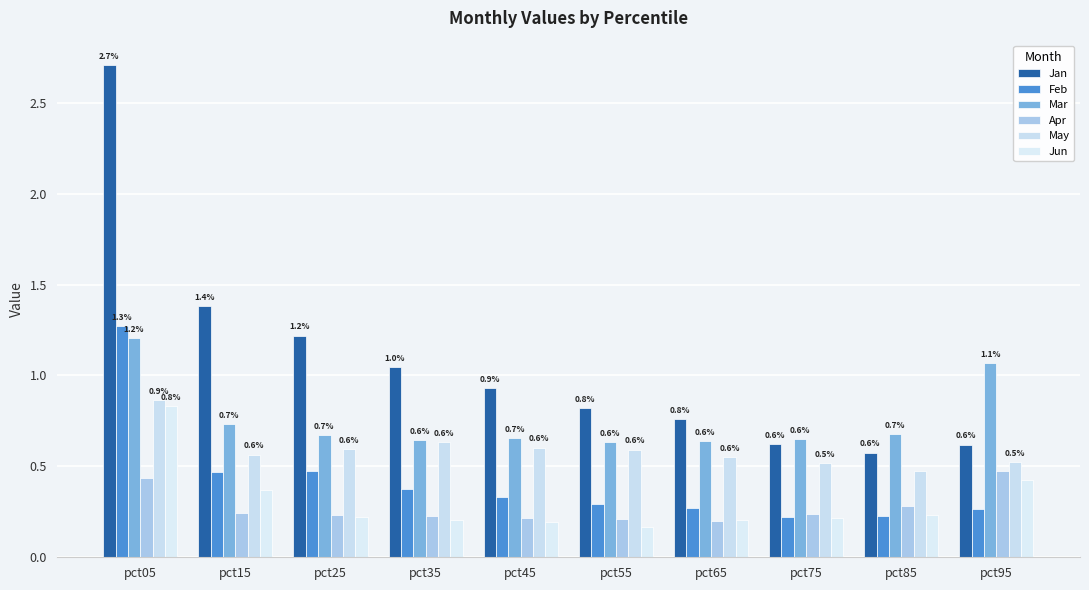

Are the bars horizontal?

No